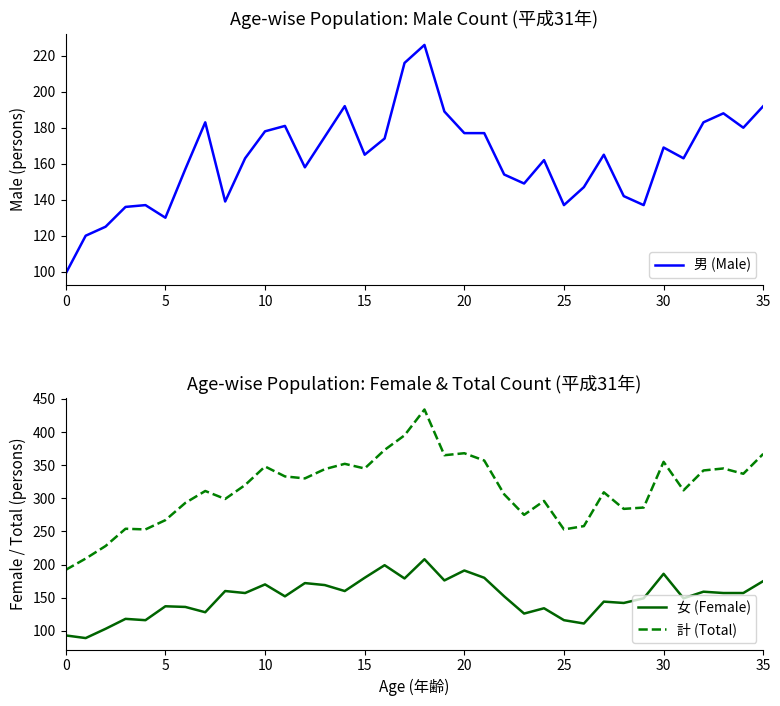

What is the highest value of the 女 (Female) series?

208